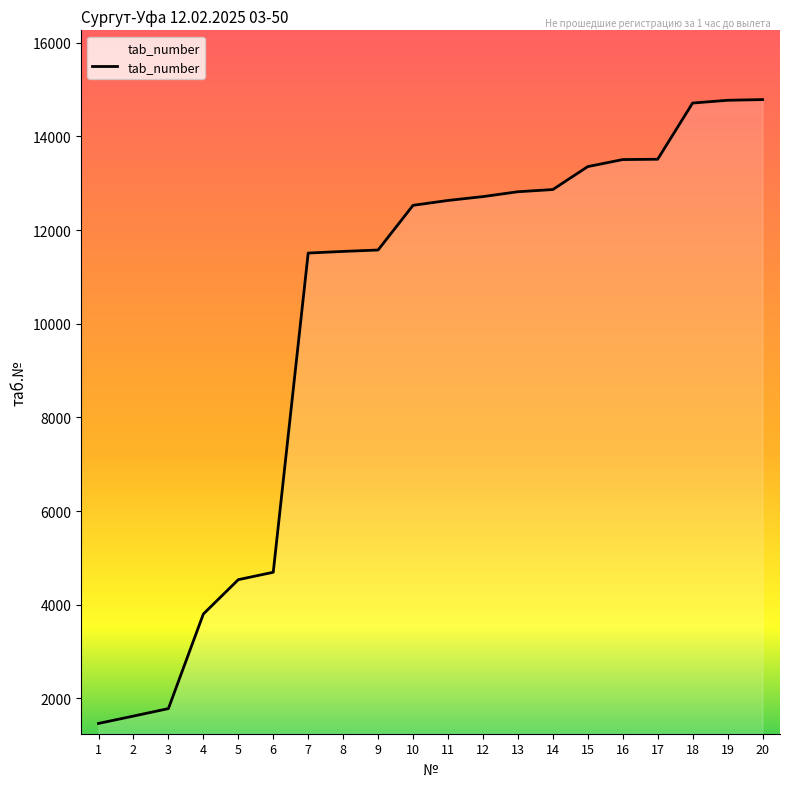

Approximately how many times larger is the value at 5 compared to 14?

0.4